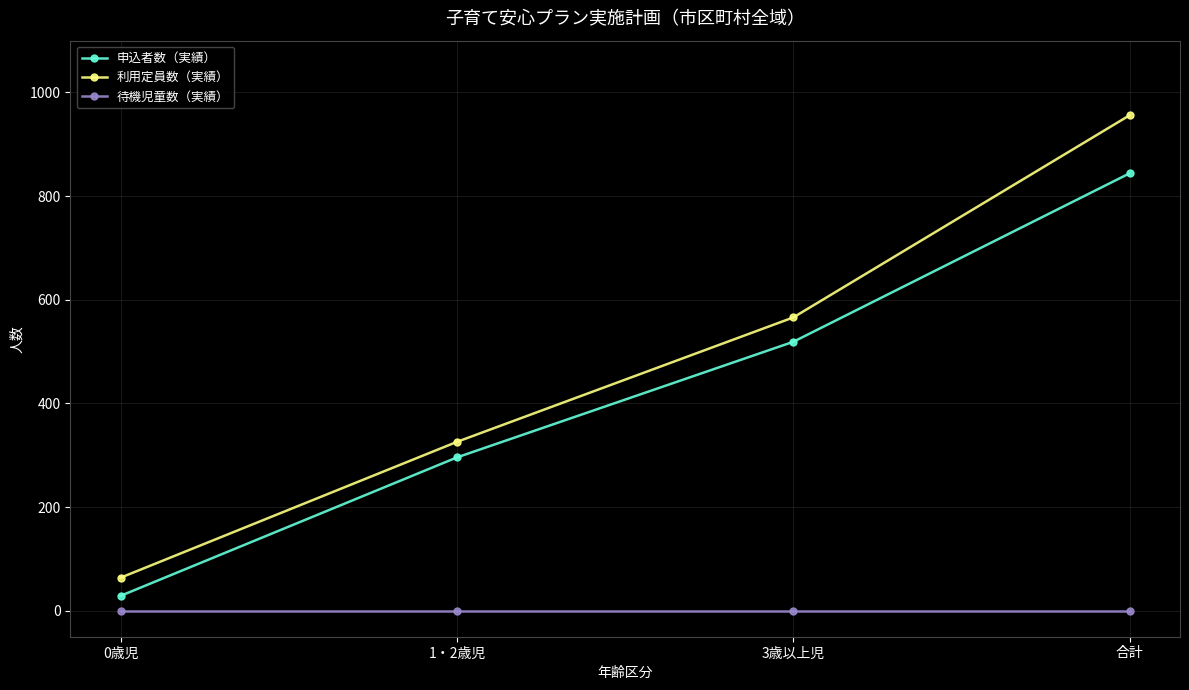

Is the value of 待機児童数（実績） at 3歳以上児 greater than the value of 申込者数（実績） at 1・2歳児?

No